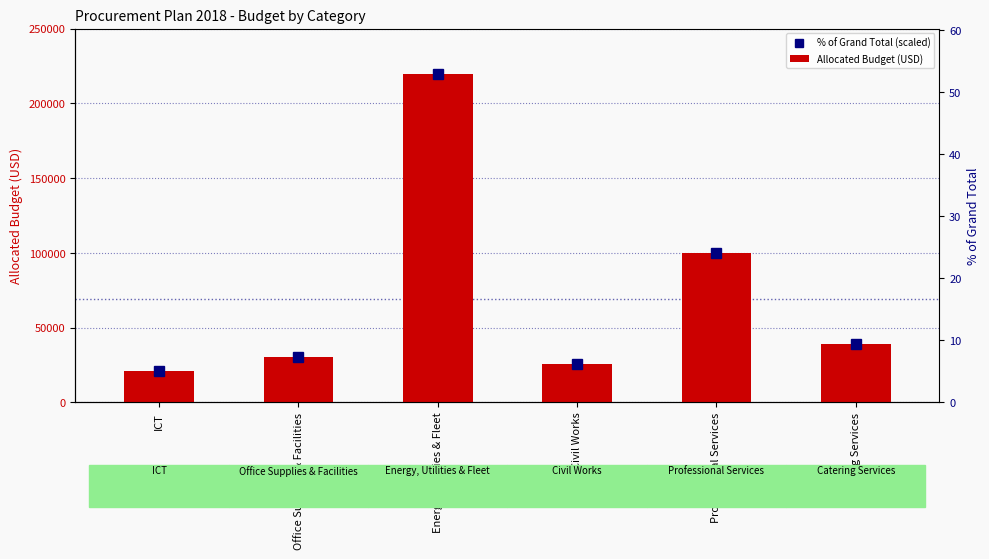

Which series has the widest spread of values?

% of Grand Total (scaled)